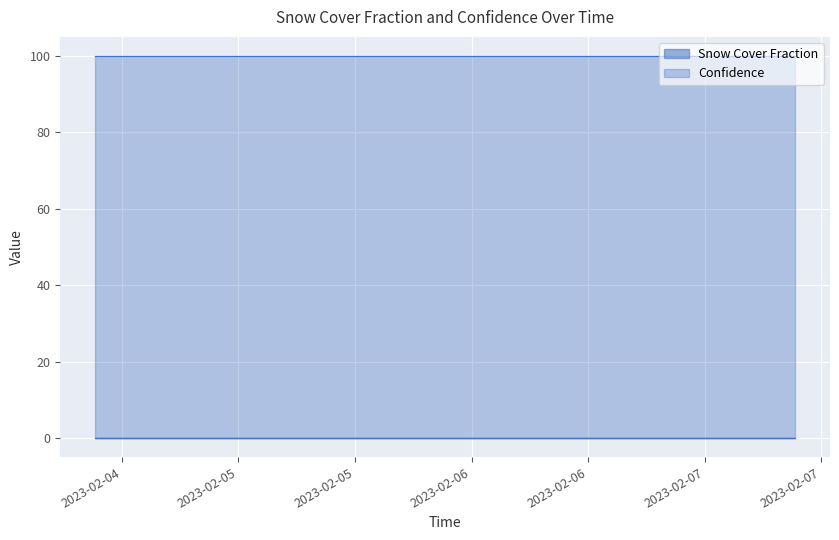

Reading right to left, list all the values displayed in this chart.

Snow Cover Fraction: 2023-02-07T09:17:05=0	2023-02-05T09:17:07=0	2023-02-04T09:17:05=0
Confidence: 2023-02-07T09:17:05=100	2023-02-05T09:17:07=100	2023-02-04T09:17:05=100